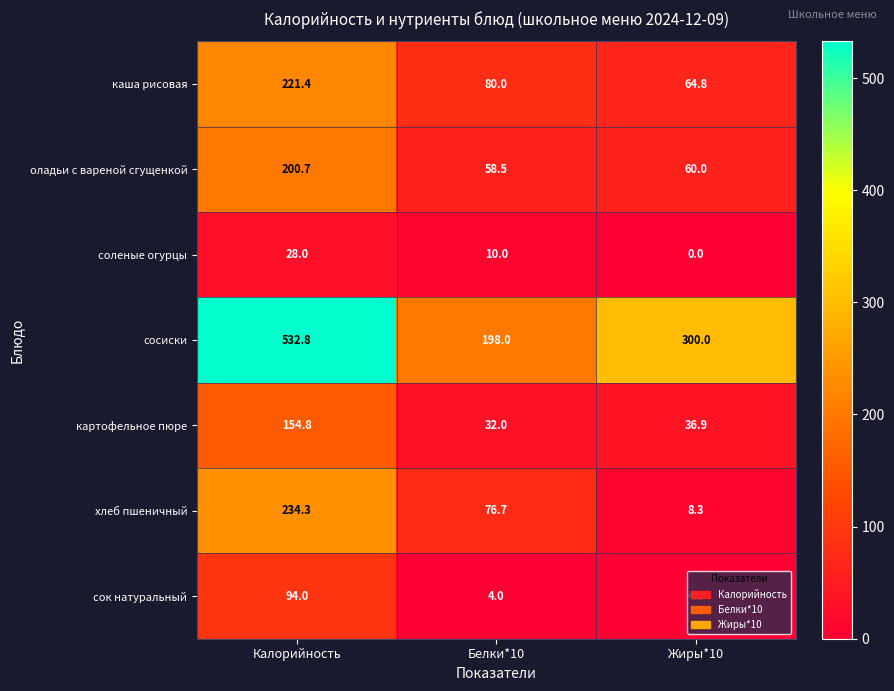

What is the maximum value for каша рисовая?

221.4